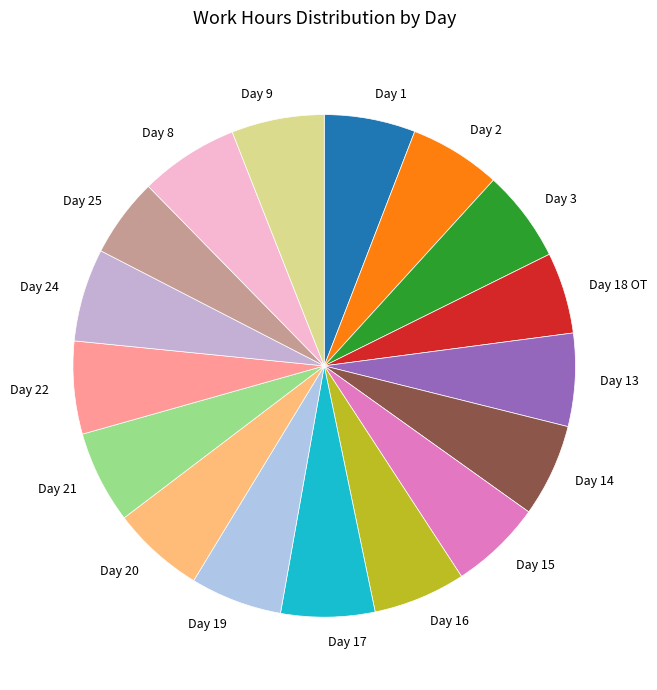

How many slices are in this pie chart?

17